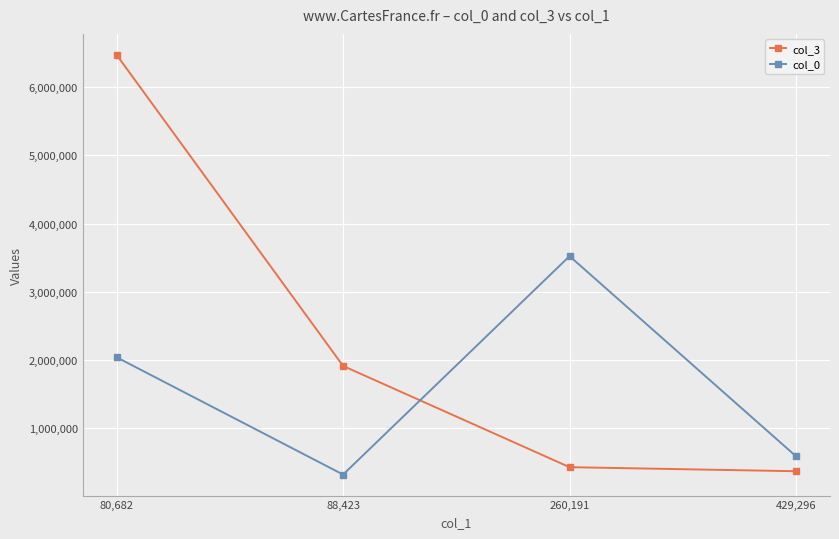

True or false: col_0 has a value of 588964.2 at 429,296.

True